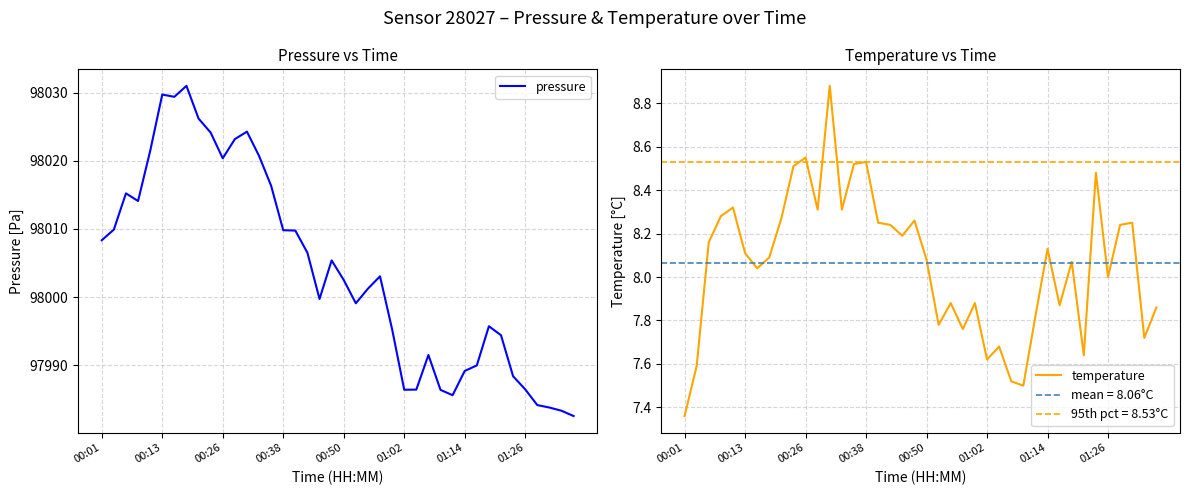

True or false: pressure has a value of 98016.3 at 14.

True